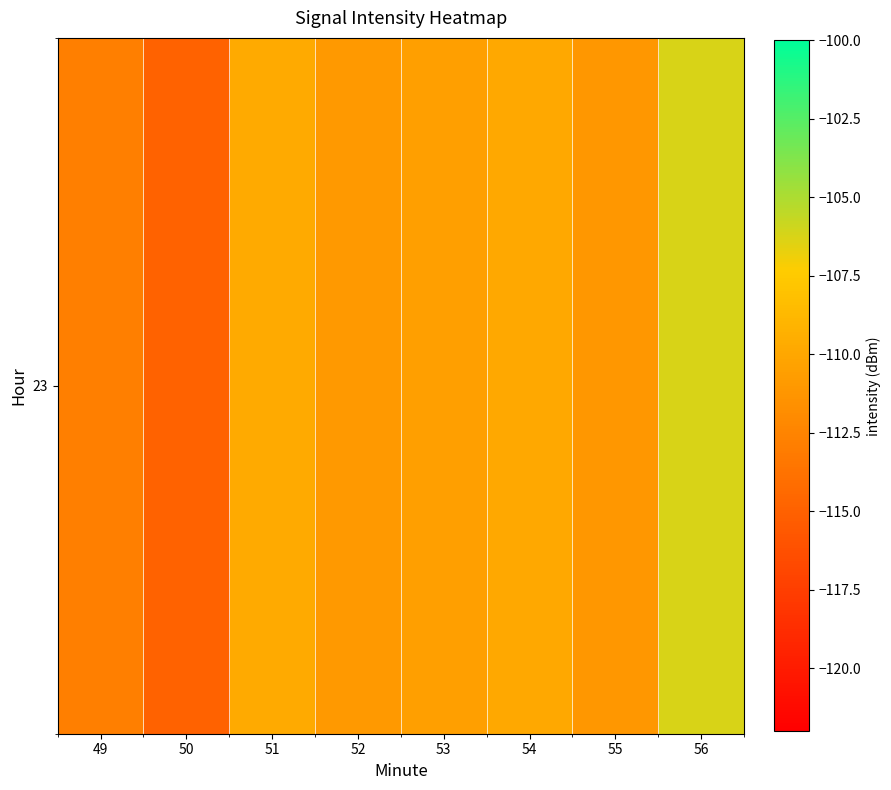

Is it true that the value at 54 is -109.9?

True